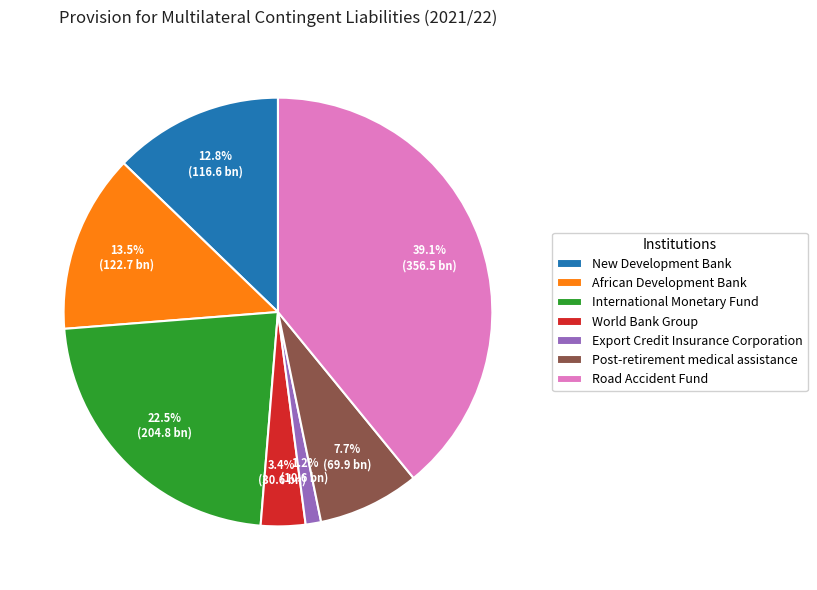

Which has a higher value, New Development Bank or Road Accident Fund?

Road Accident Fund